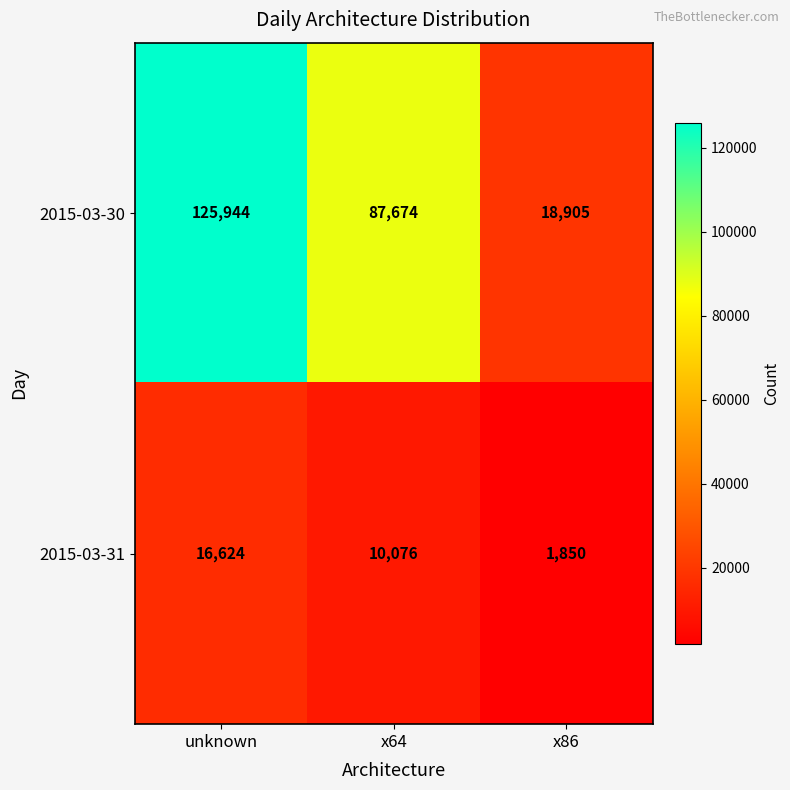

What is the greatest value displayed?

125944